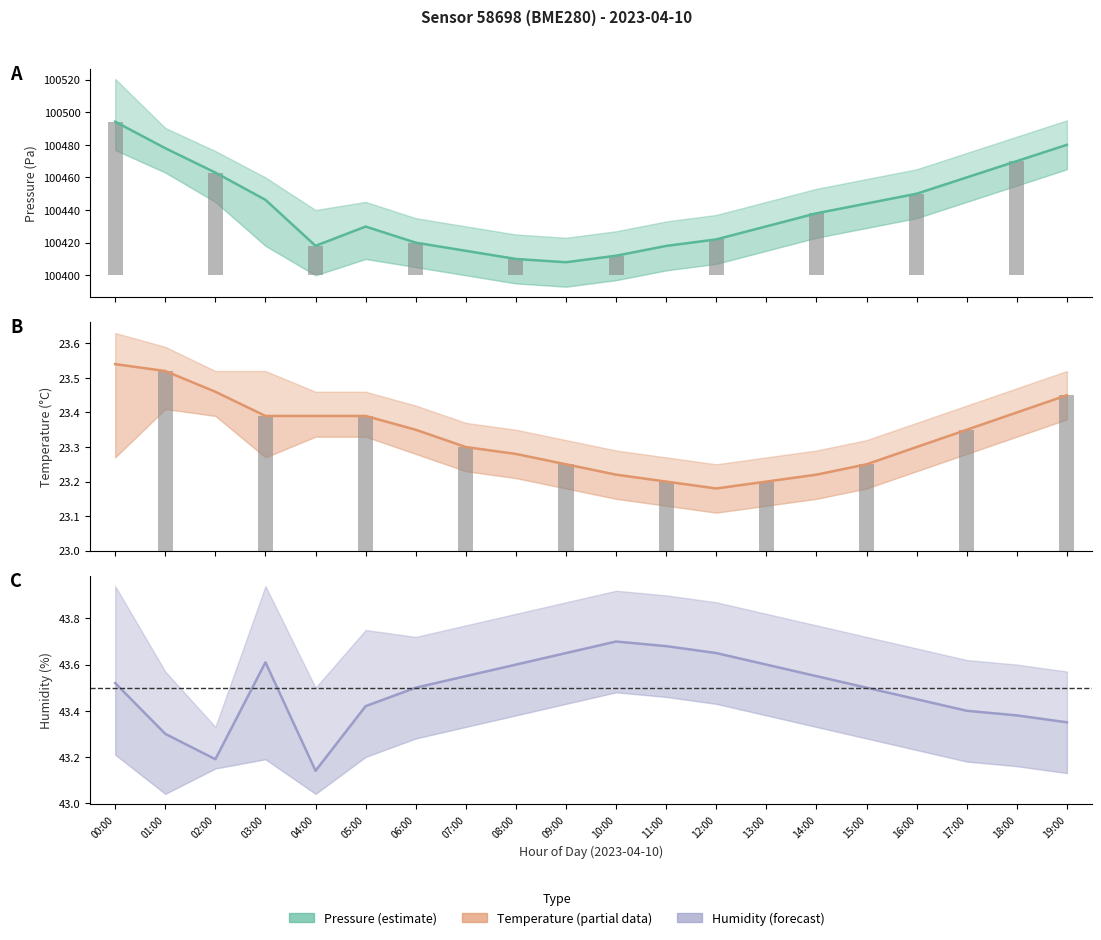

Rank the series by their maximum value, from lowest to highest.

temperature, humidity, pressure